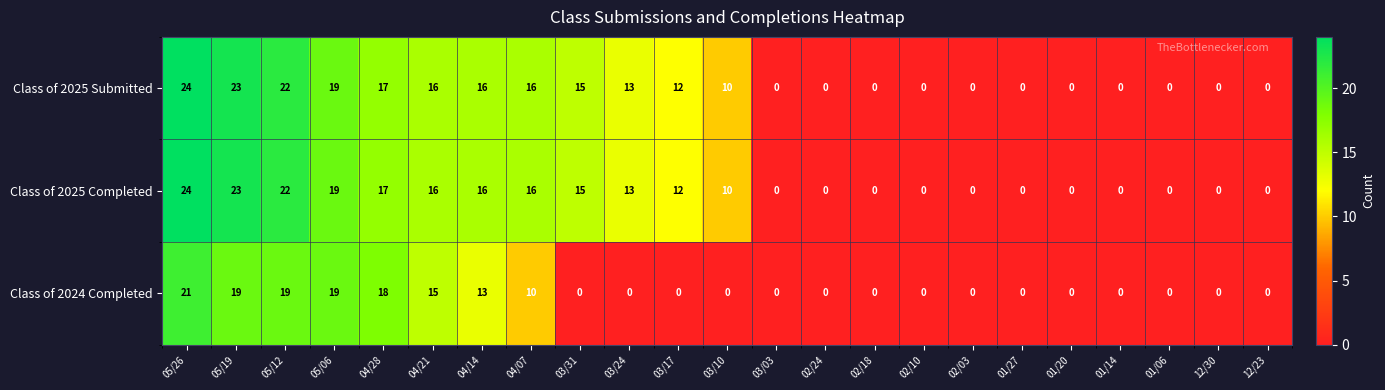

Between 04/14 and 03/10, which series saw the biggest shift?

Class of 2024 Completed